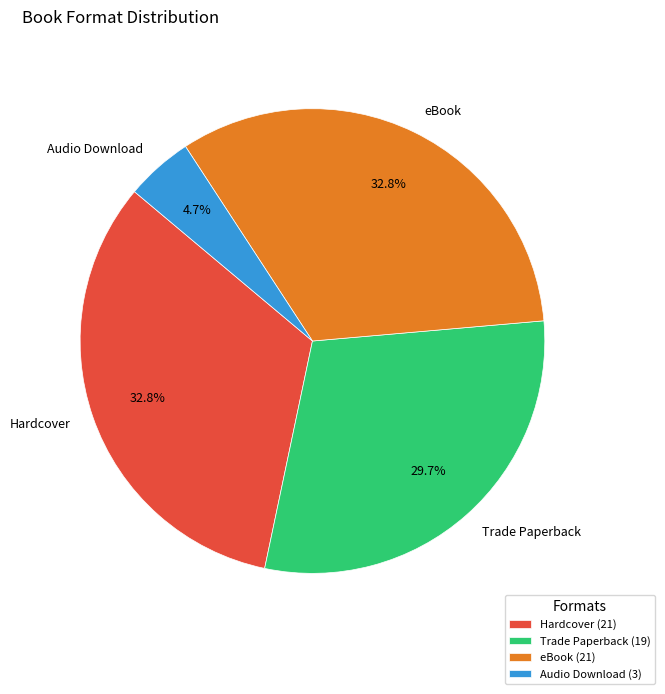

How many slices are in this pie chart?

4